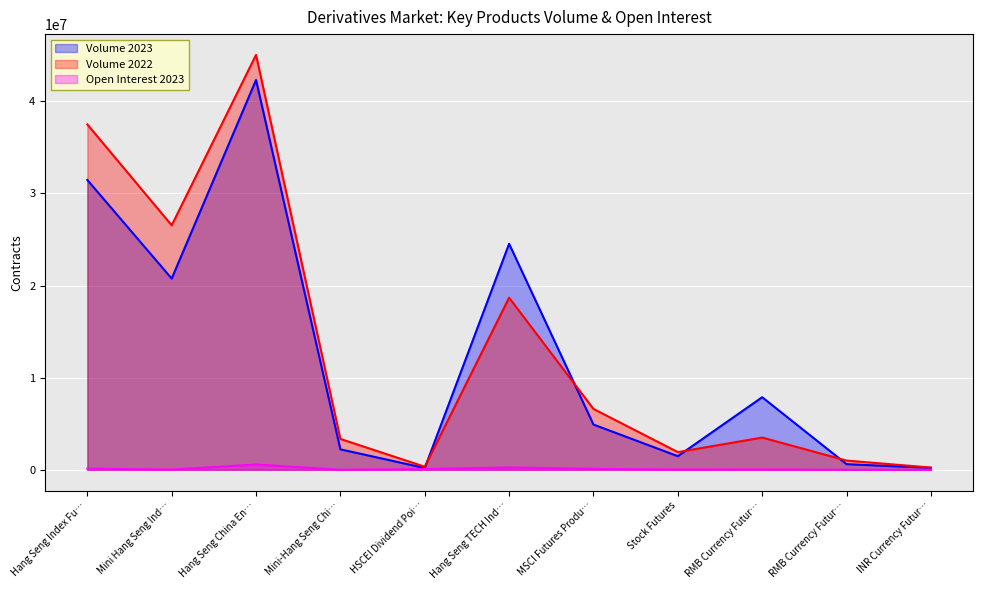

At which label is Volume 2023 closest to 21250333?

Mini Hang Seng Ind…